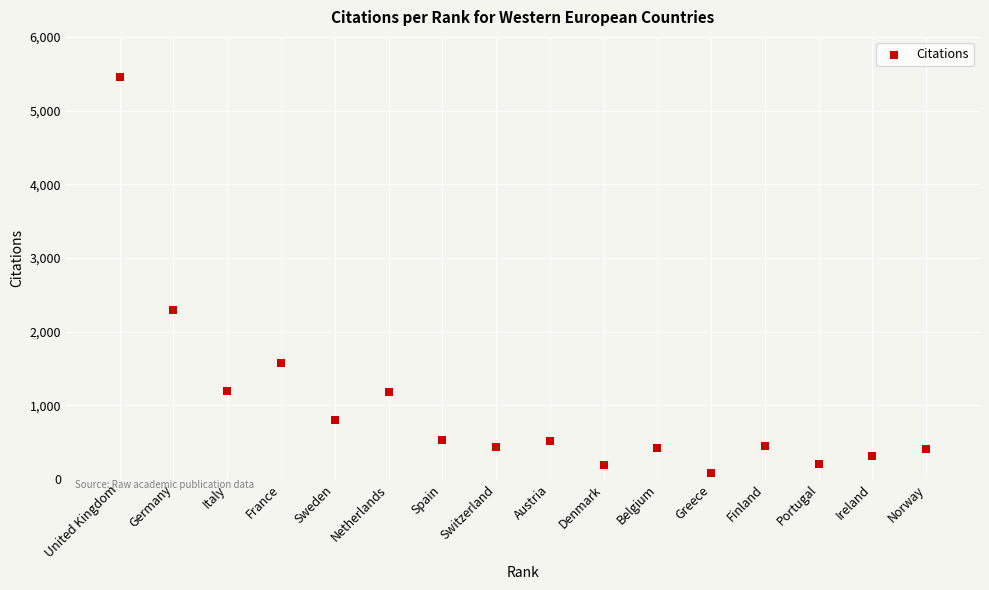

What Y value in the scatter plot is closest to 2768?

2294